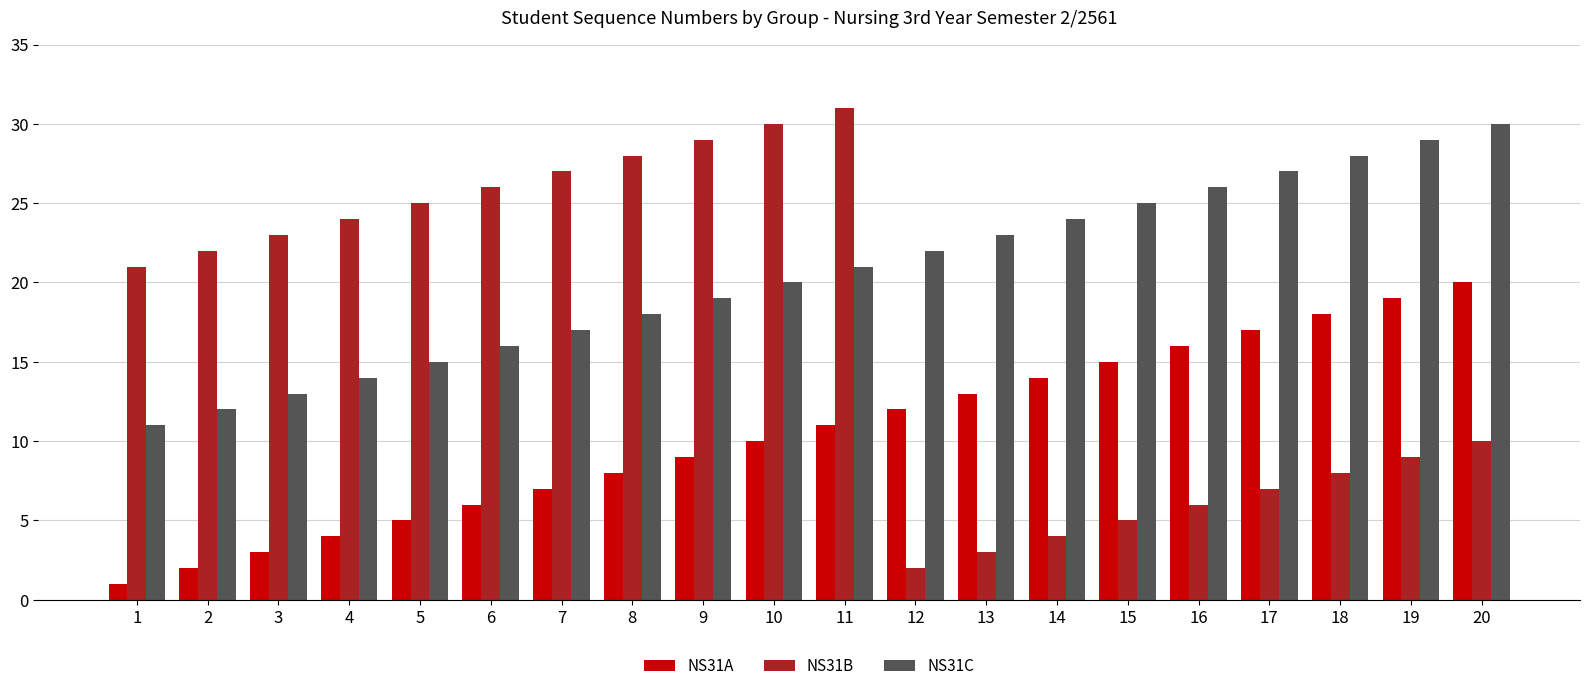

What is the greatest value displayed?

31